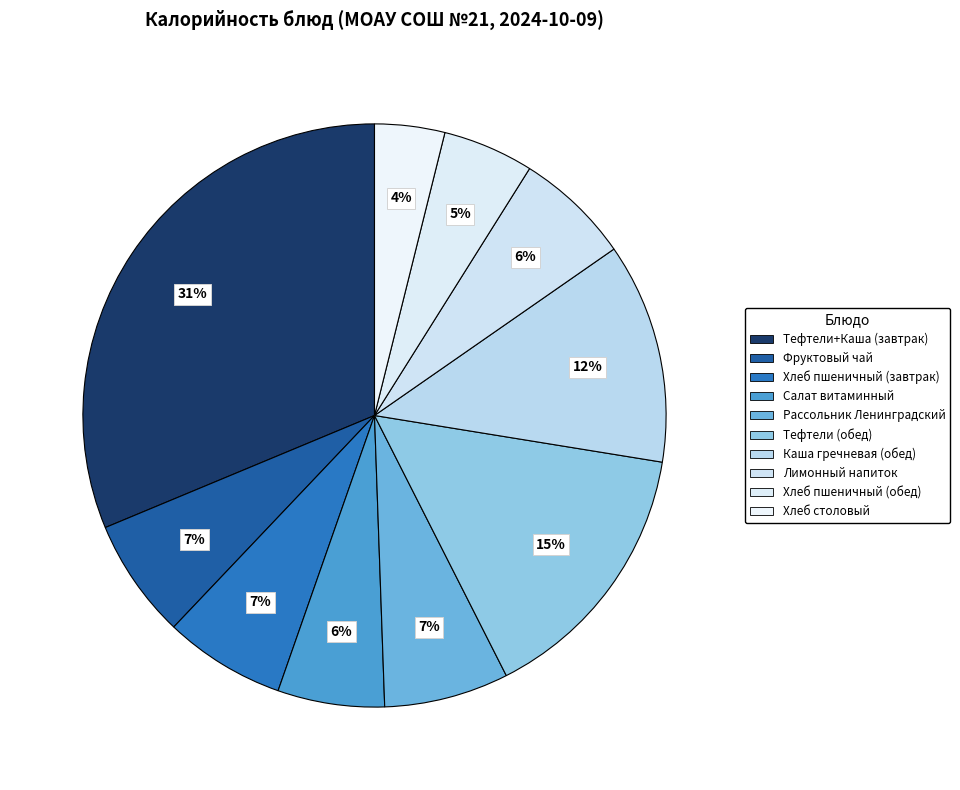

How many segments does this pie chart have?

10